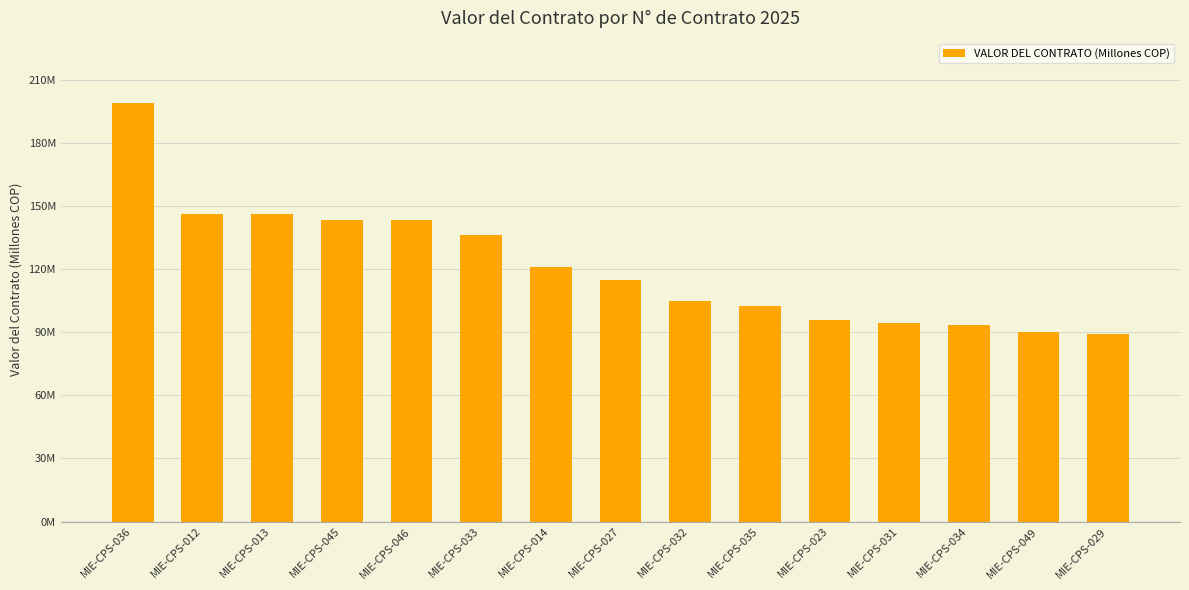

What is the change in value from MIE-CPS-012 to MIE-CPS-027?

-31.5